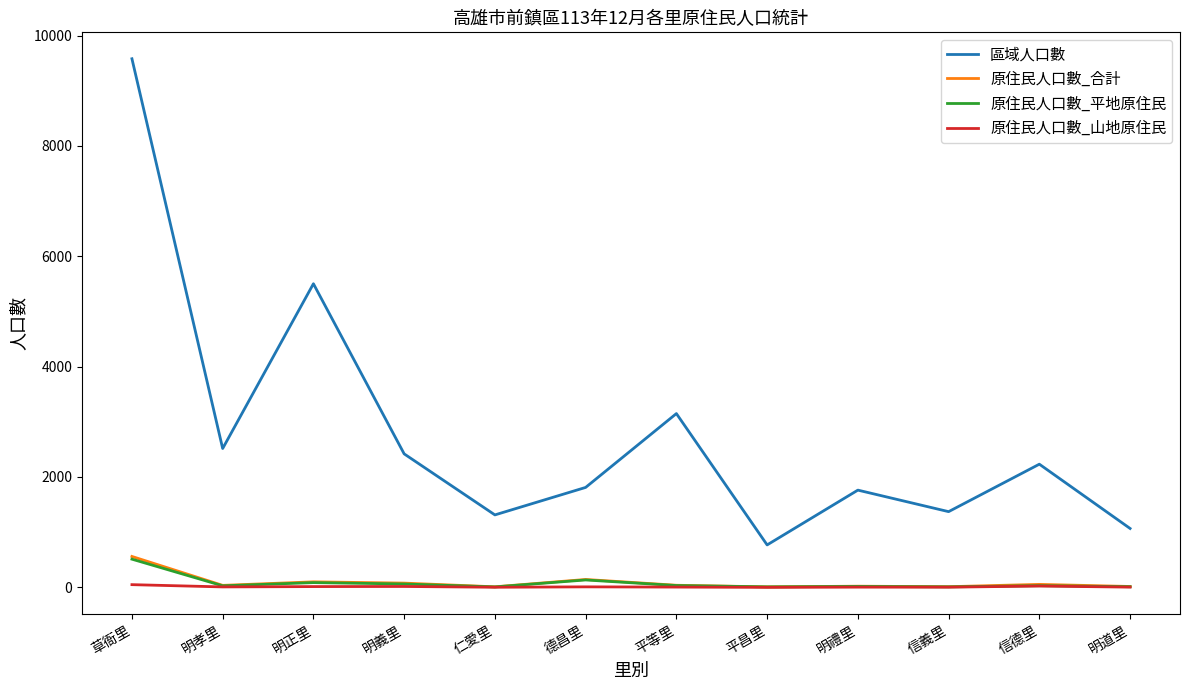

True or false: 原住民人口數_合計 and 區域人口數 intersect in this chart.

False